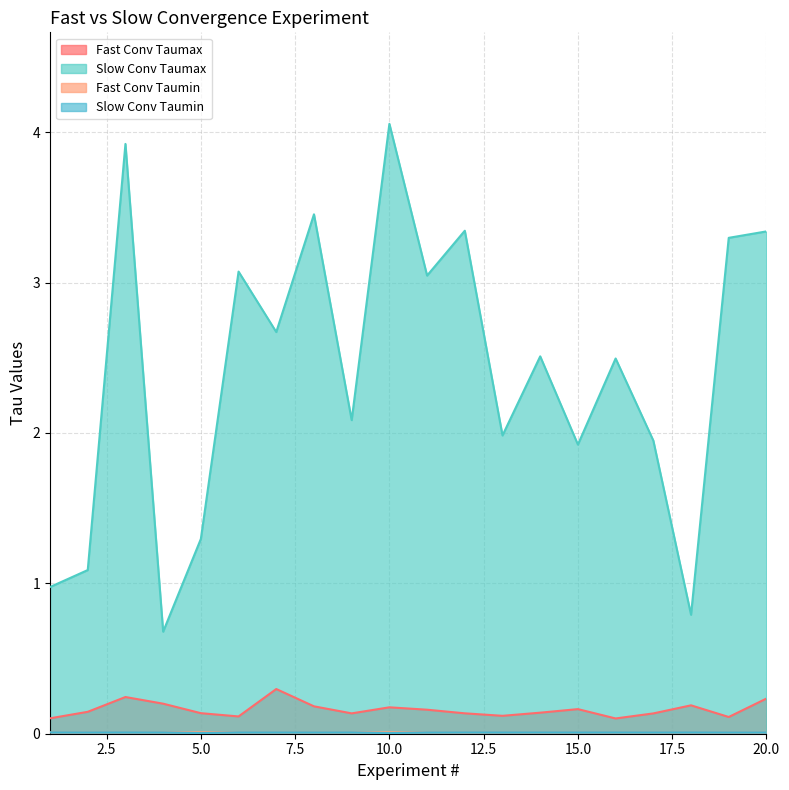

Rank the series by their maximum value, from highest to lowest.

Slow Conv Taumax, Fast Conv Taumax, Fast Conv Taumin, Slow Conv Taumin